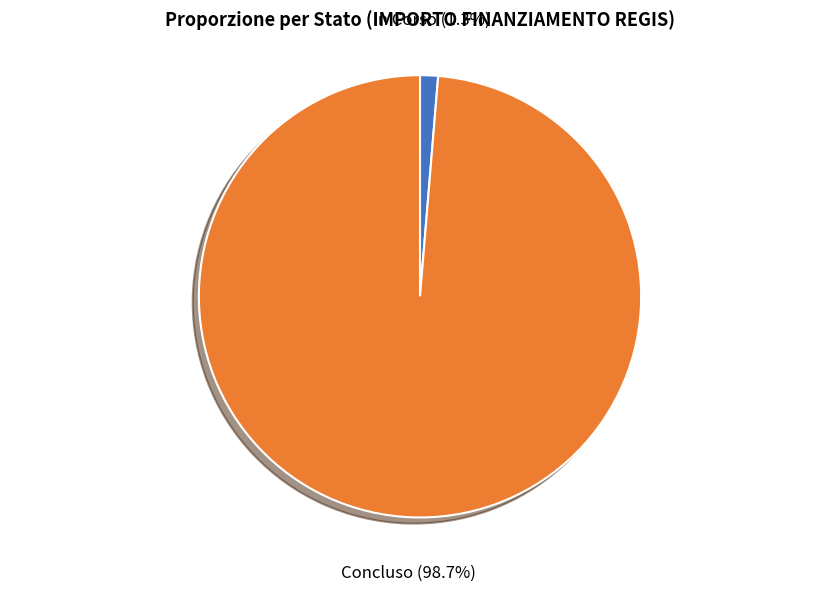

Does Concluso account for over 50% of the chart?

Yes